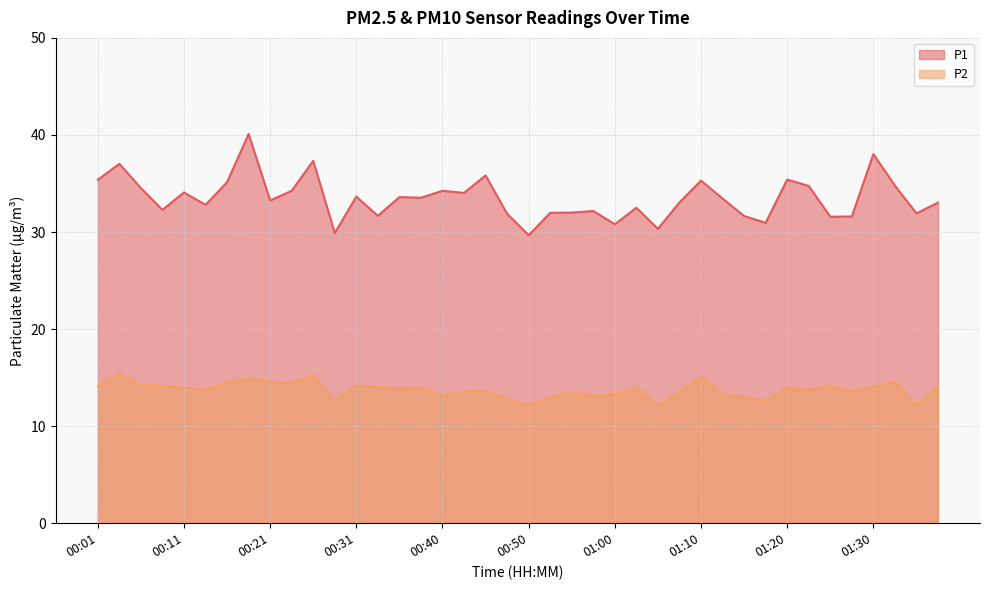

What is the total value across all series at 00:26?

52.6